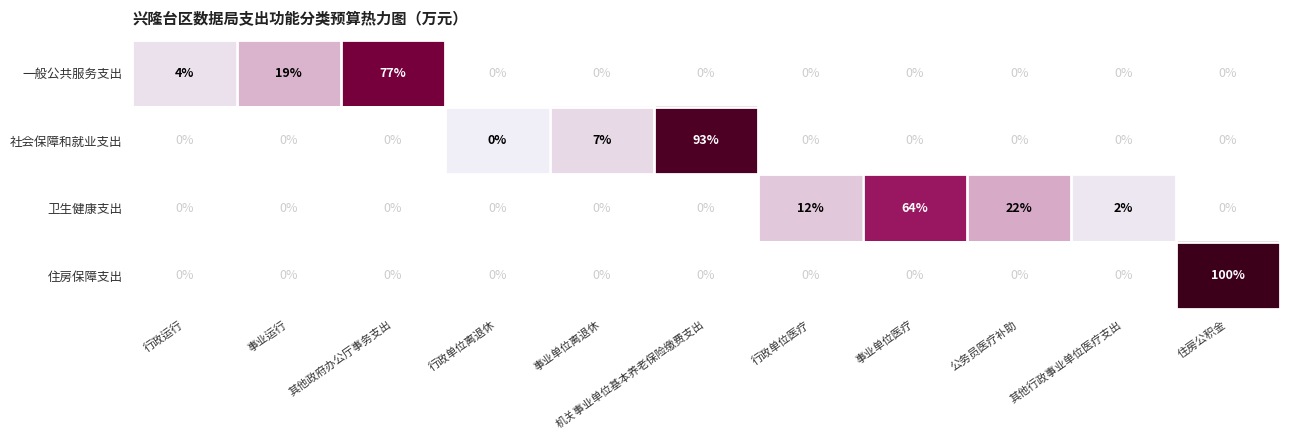

What is the difference between the maximum and second lowest values in the 住房保障支出 series?

100